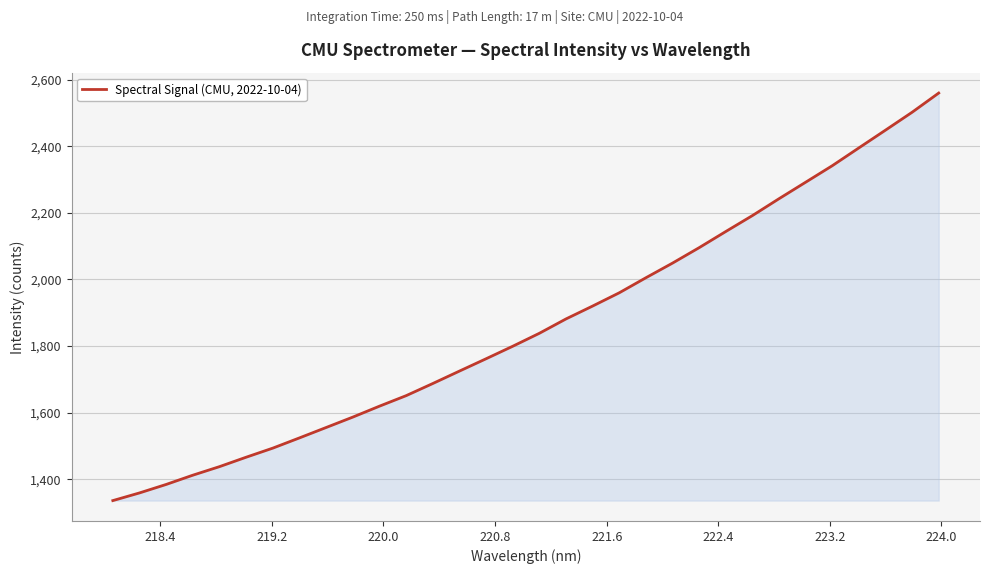

What is the maximum value shown in the chart?

2559.4